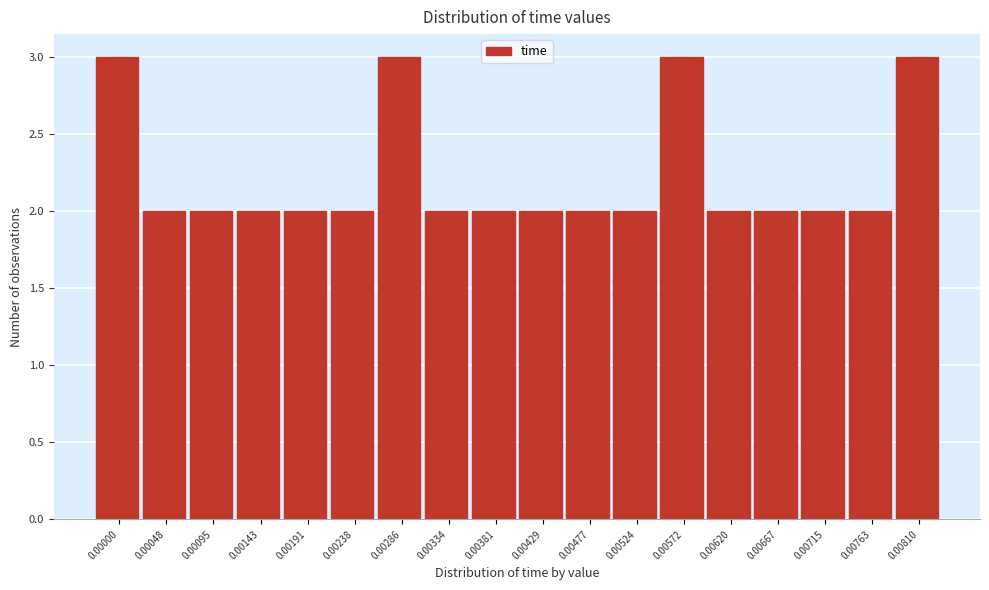

Reading right to left, transcribe all the data shown in this chart.

0.00810=3	0.00763=2	0.00715=2	0.00667=2	0.00620=2	0.00572=3	0.00524=2	0.00477=2	0.00429=2	0.00381=2	0.00334=2	0.00286=3	0.00238=2	0.00191=2	0.00143=2	0.00095=2	0.00048=2	0.00000=3